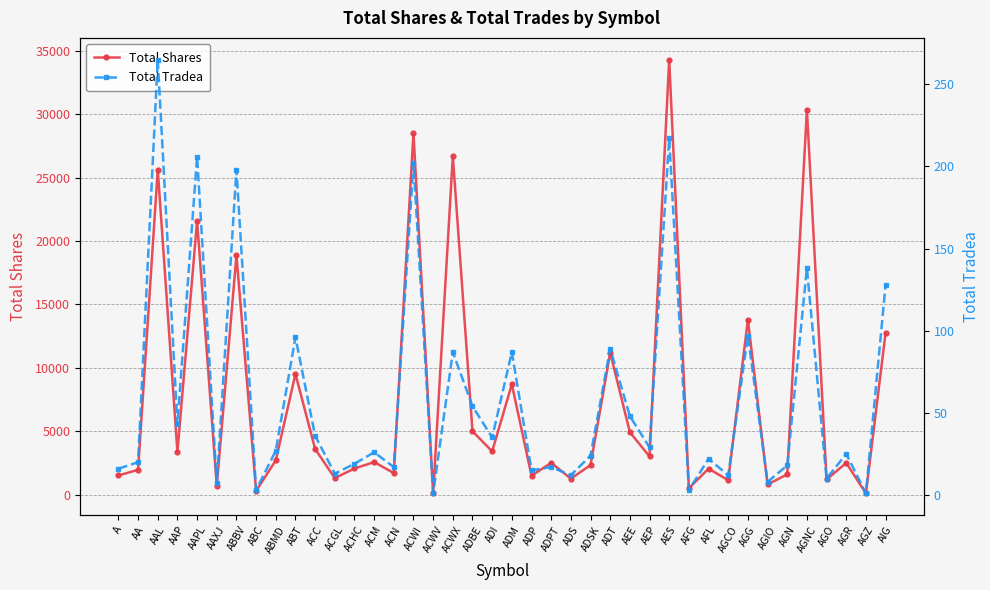

Rank the series by their average value, from lowest to highest.

Total Tradea, Total Shares